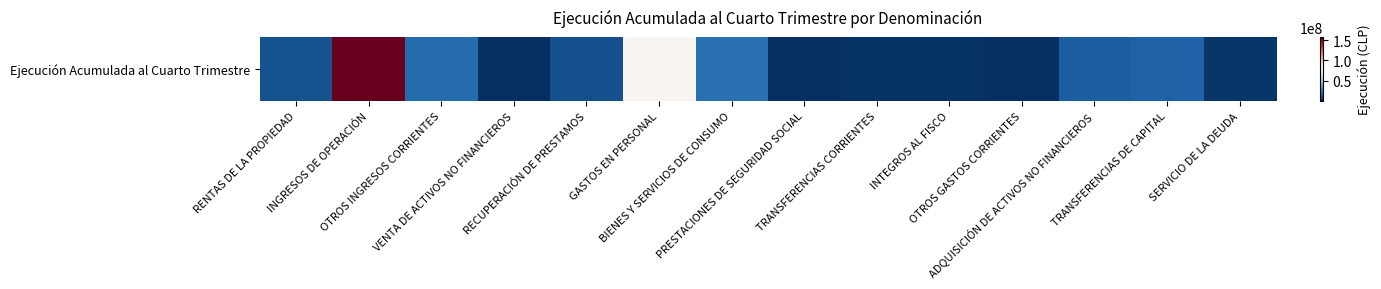

Rank the categories by value from lowest to highest.

VENTA DE ACTIVOS NO FINANCIEROS, PRESTACIONES DE SEGURIDAD SOCIAL, OTROS GASTOS CORRIENTES, INTEGROS AL FISCO, TRANSFERENCIAS CORRIENTES, SERVICIO DE LA DEUDA, RECUPERACIÓN DE PRESTAMOS, RENTAS DE LA PROPIEDAD, ADQUISICIÓN DE ACTIVOS NO FINANCIEROS, TRANSFERENCIAS DE CAPITAL, OTROS INGRESOS CORRIENTES, BIENES Y SERVICIOS DE CONSUMO, GASTOS EN PERSONAL, INGRESOS DE OPERACIÓN